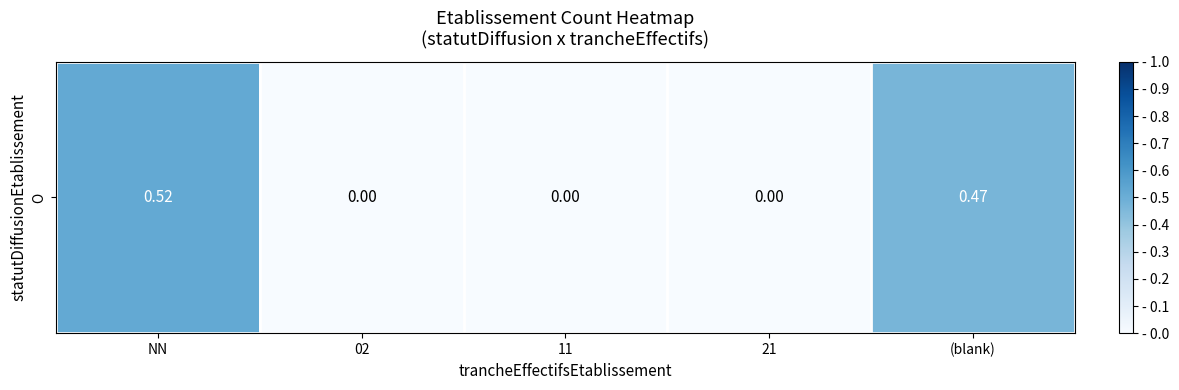

Count the number of categories in the chart.

5